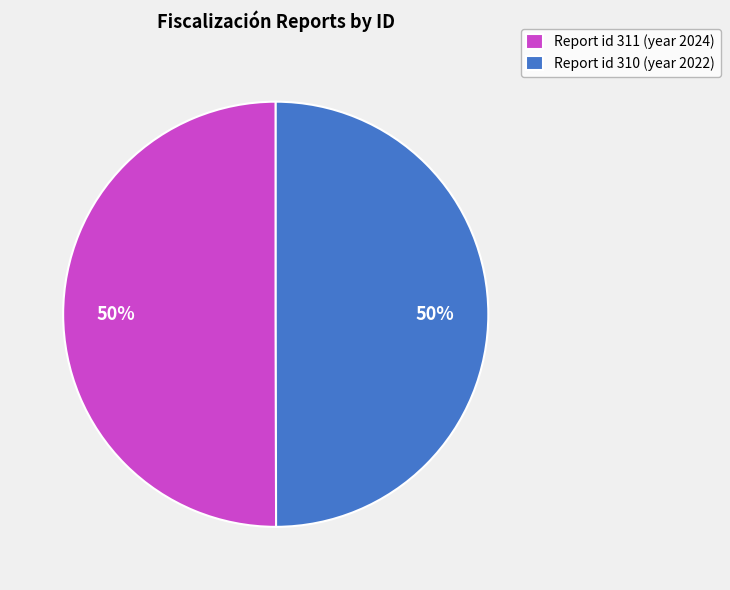

To the nearest percent, what is the combined percentage of Report id 310 (year 2022) and Report id 311 (year 2024)?

100%